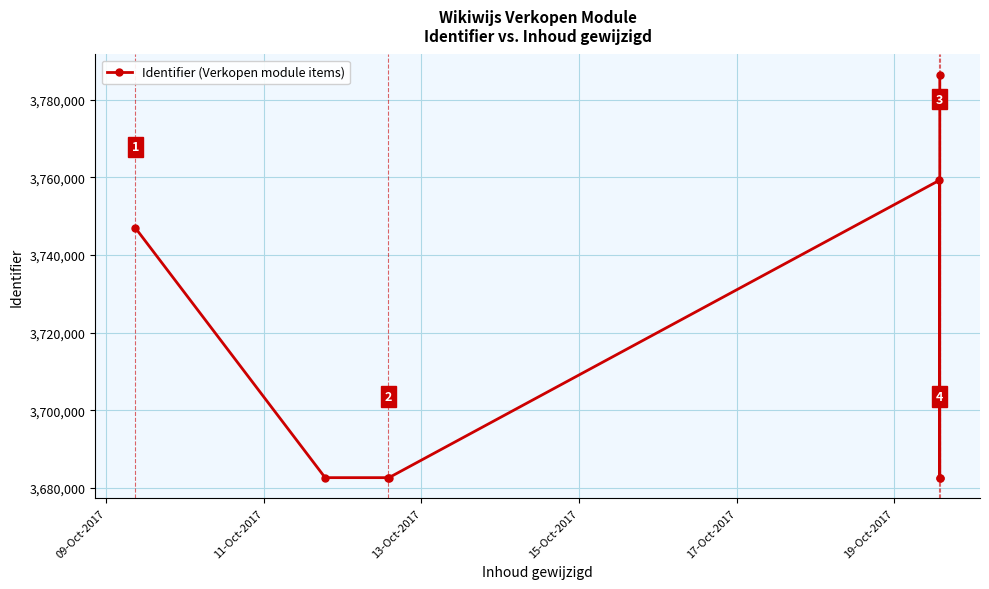

How many categories are shown in the chart?

8